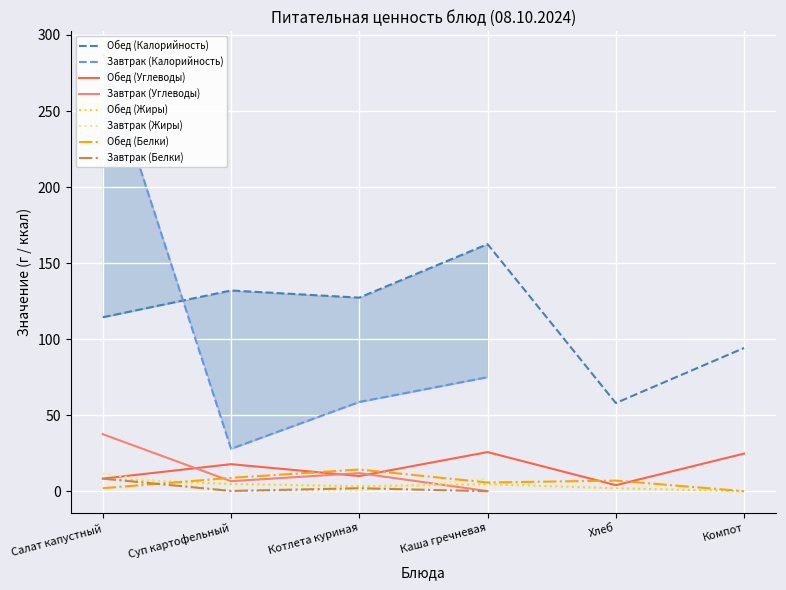

What is the maximum value for Обед (Белки)?

14.3